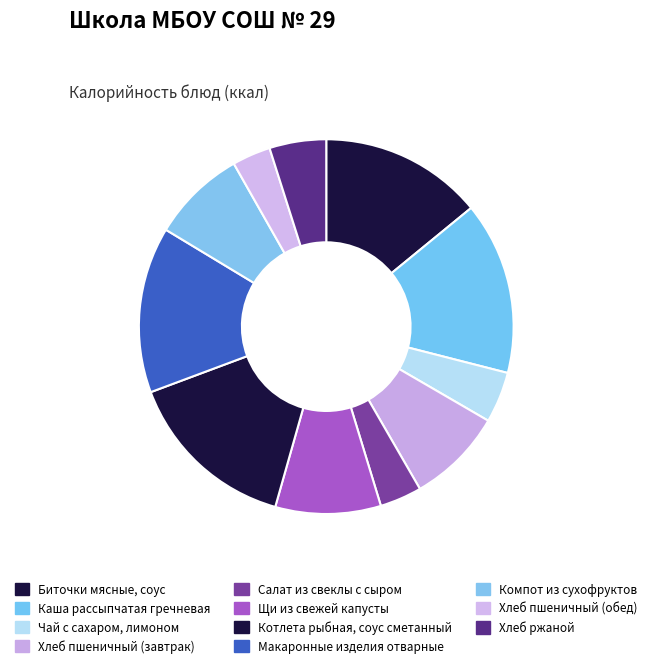

How many slices are in this pie chart?

11